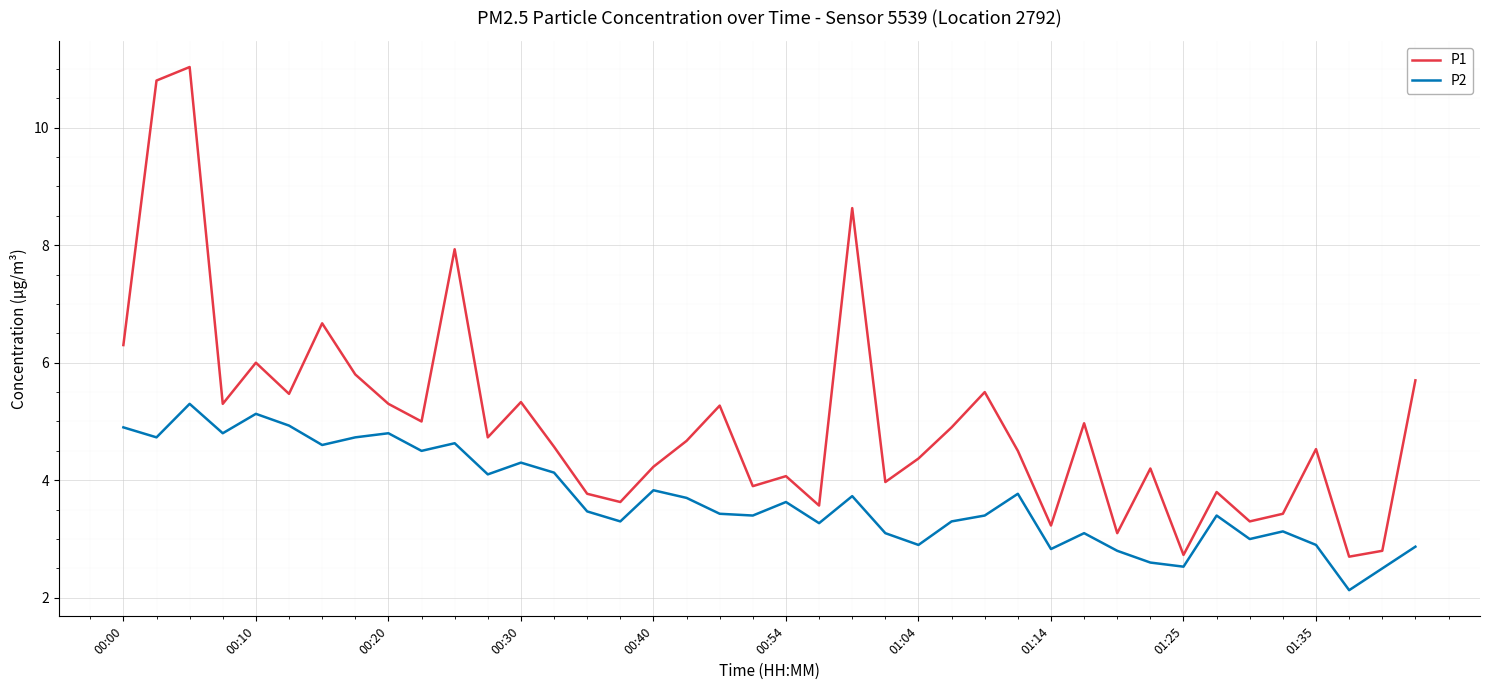

What is the highest value of the P2 series?

5.3